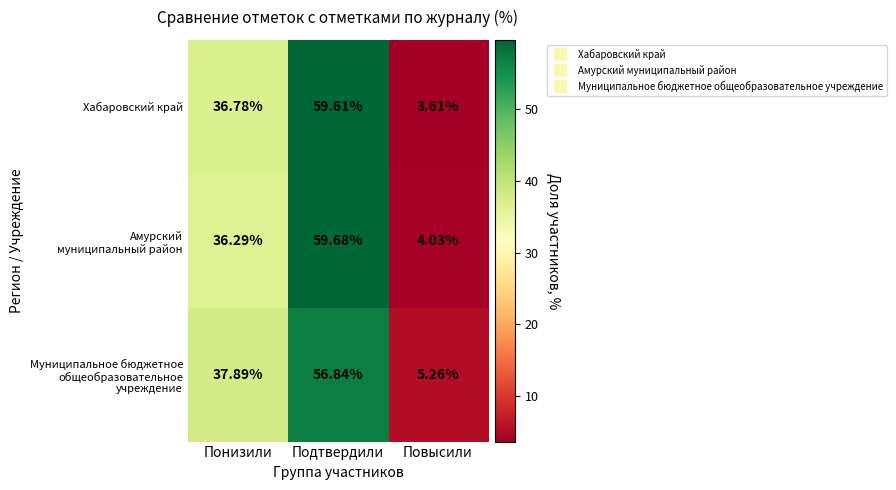

Which series has the largest range (max minus min)?

Хабаровский край